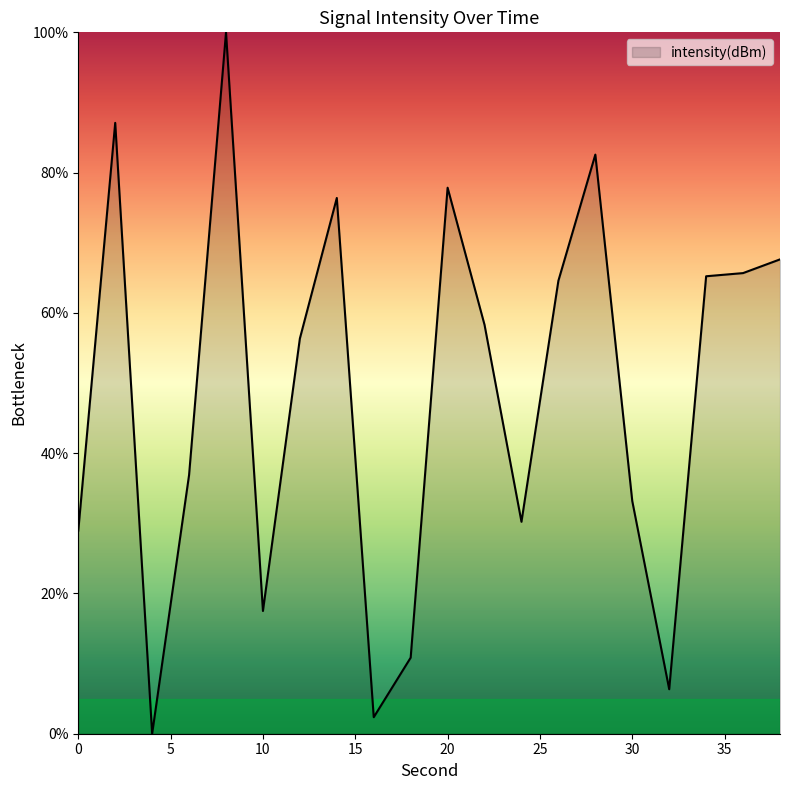

What is the greatest value displayed?

100.0